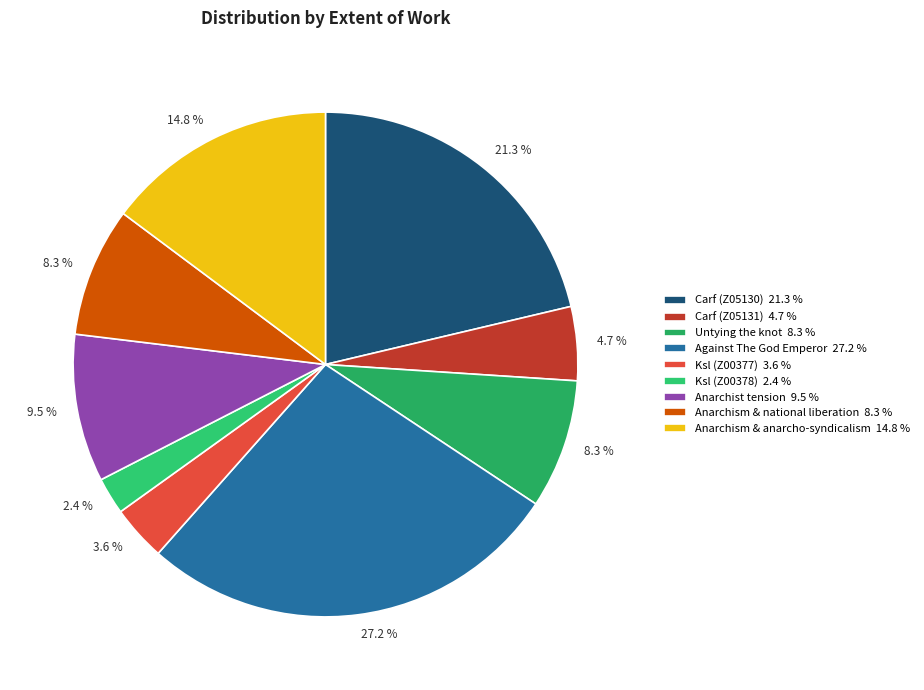

To the nearest percent, what is the combined percentage of Carf (Z05131) and Anarchism & national liberation?

13%